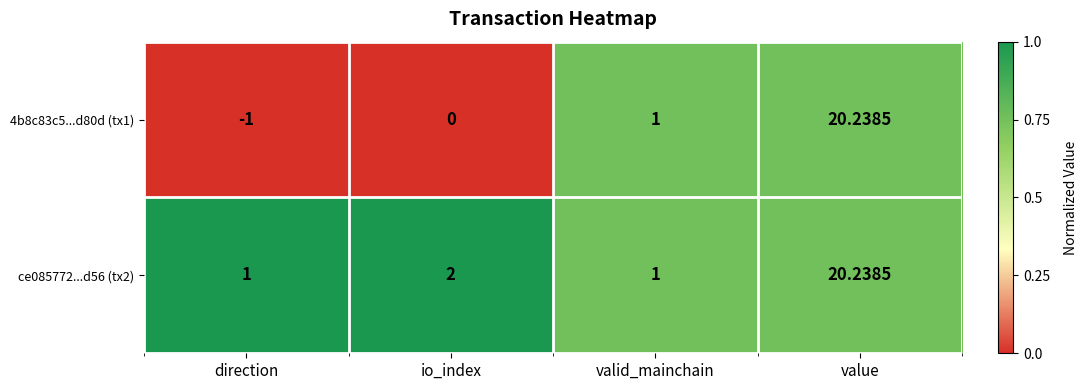

Which category has the lowest value across all series?

direction